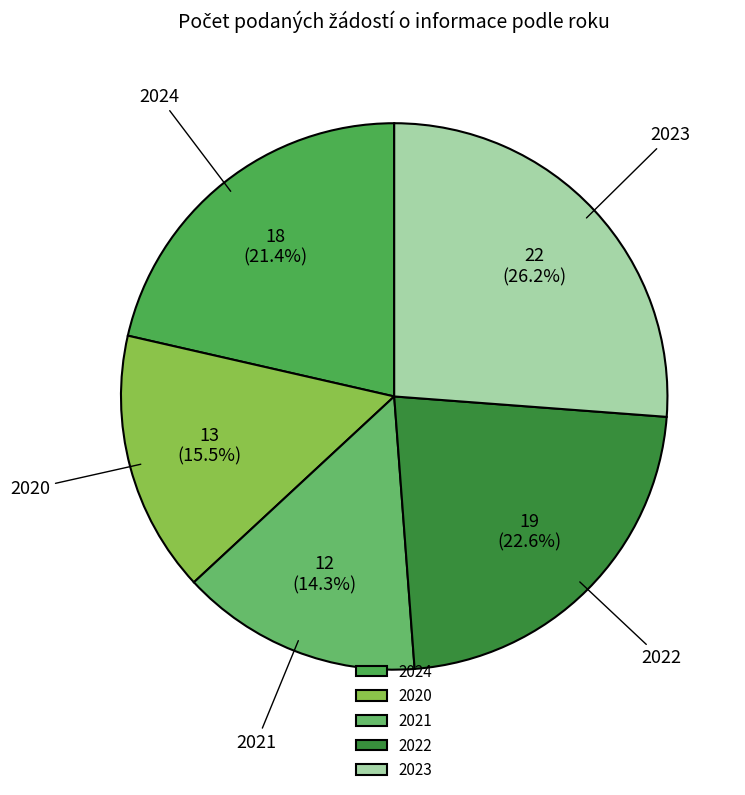

Does any single category account for the majority?

No